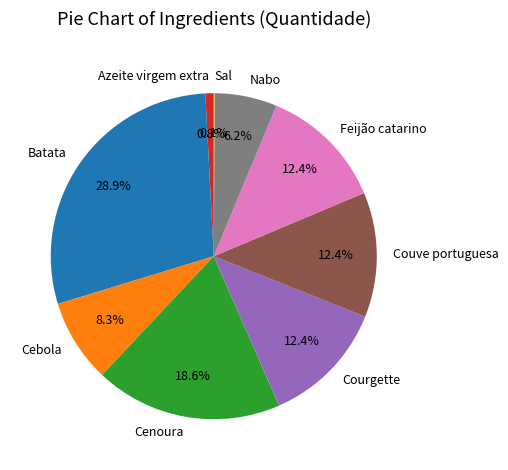

What percentage is the Batata slice, to the nearest percent?

29%